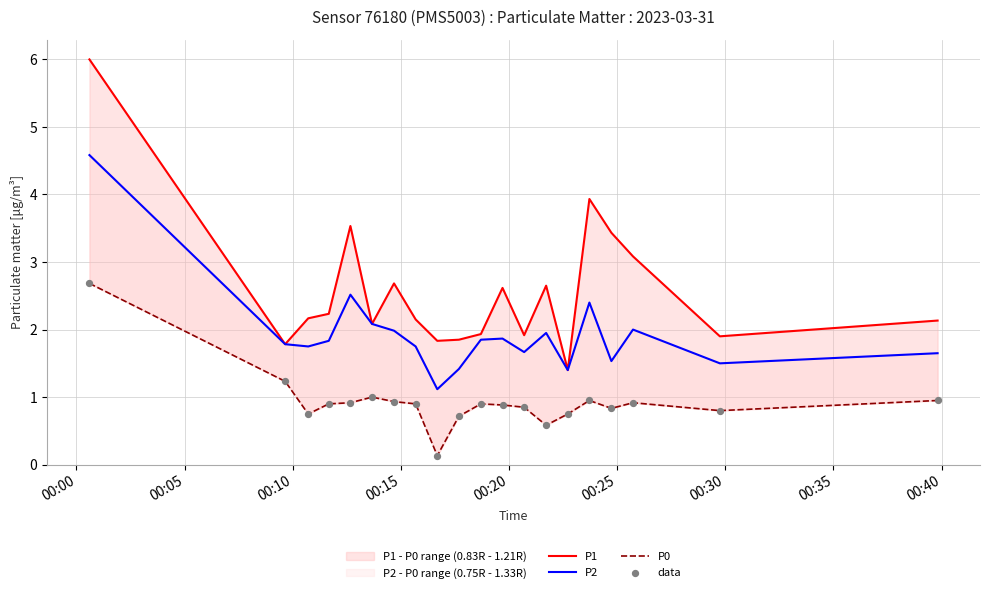

At which category is the sum across all series the highest?

00:00